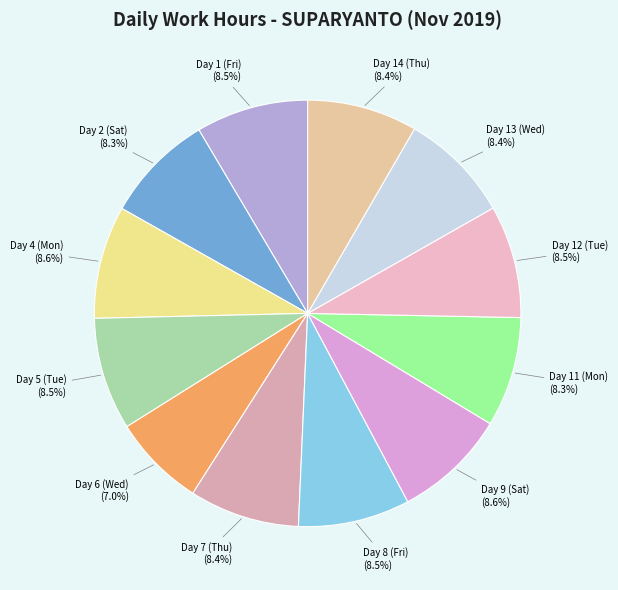

Which slice is the smallest?

Day 6 (Wed)